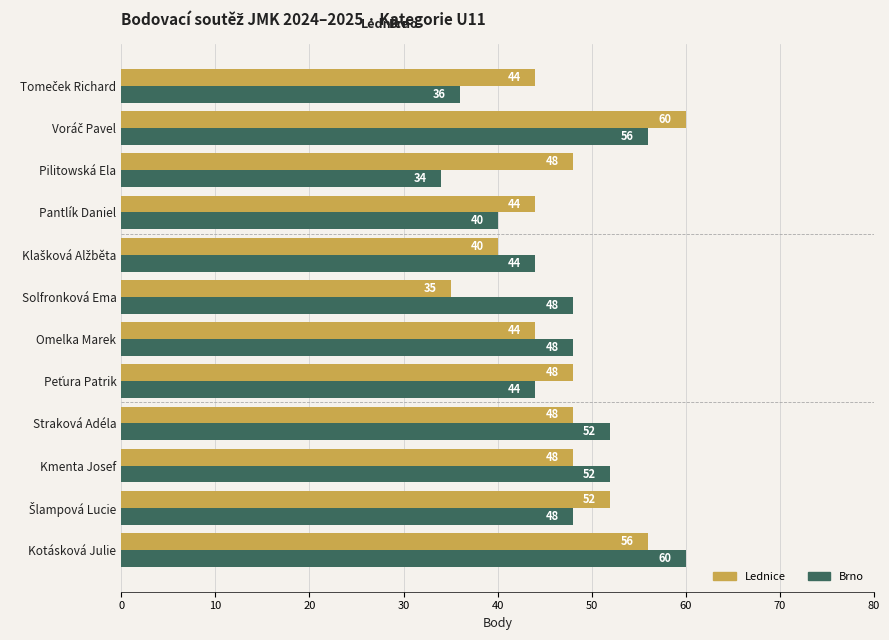

List the series in order of their overall mean, highest first.

Lednice, Brno